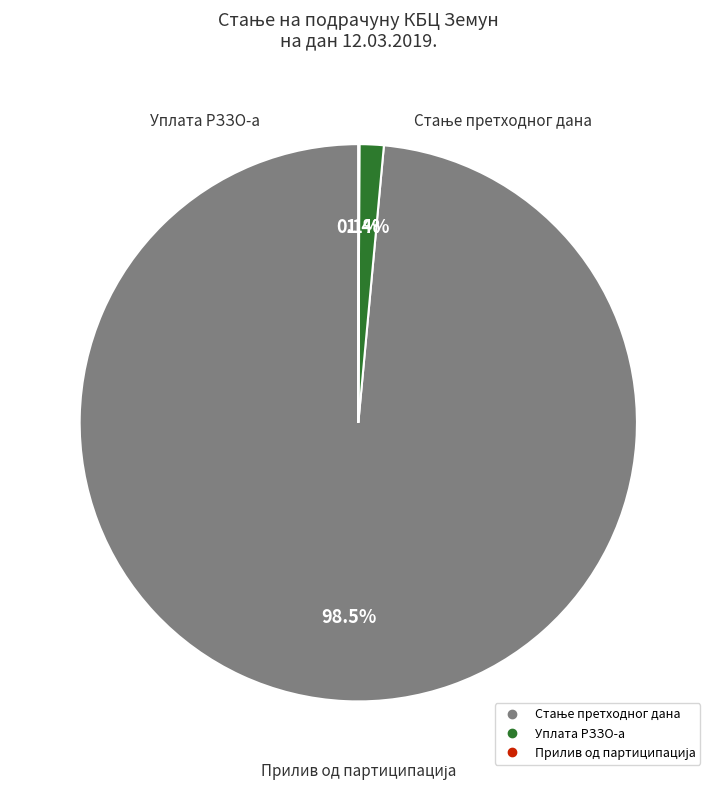

What percentage is NOT represented by Уплата РЗЗО-а?

98.6%